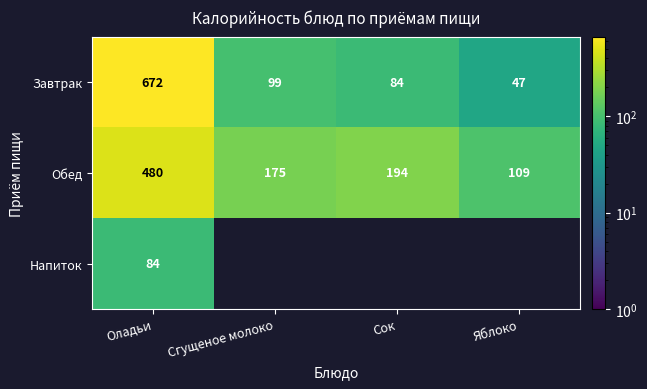

What is the total value across all series at Оладьи?

1236